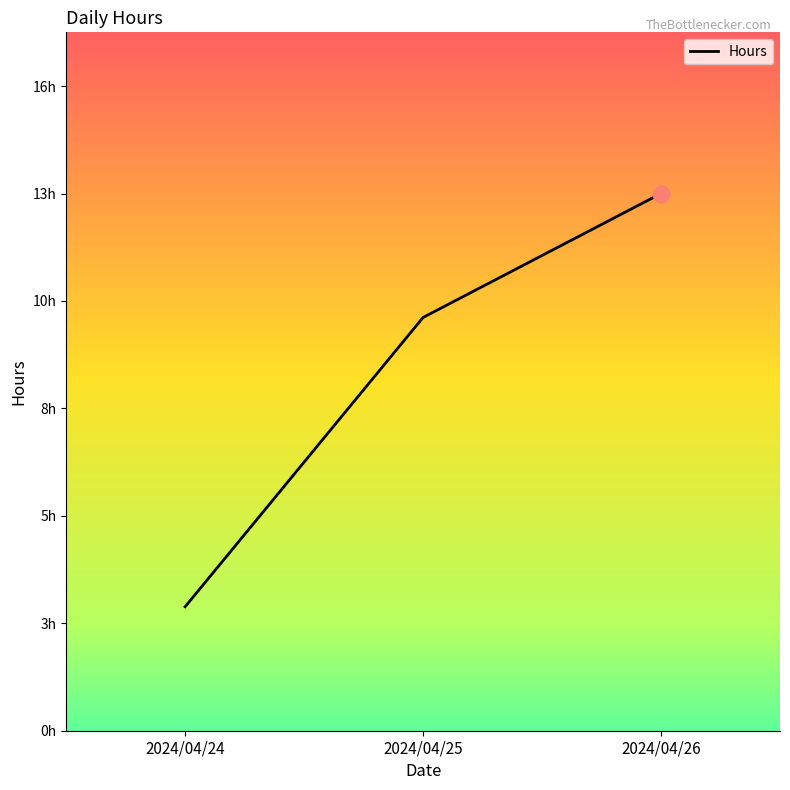

What is the change in value from 2024/04/25 to 2024/04/26?

+3